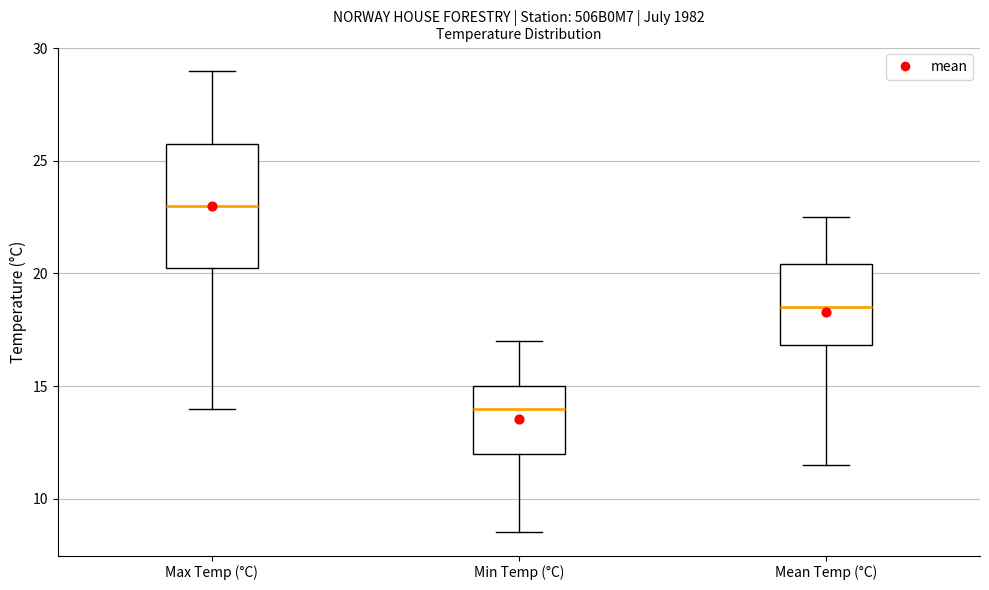

Where does the upper whisker of the box for Min Temp (°C) end on the y-axis? The values are not printed on the chart, so give them approximately, as read against the axis.

17.0